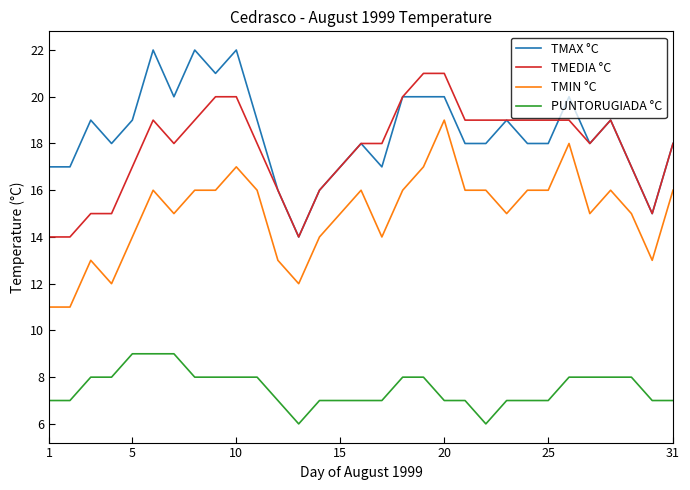

How many TMAX °C values are between 17 and 20?

23